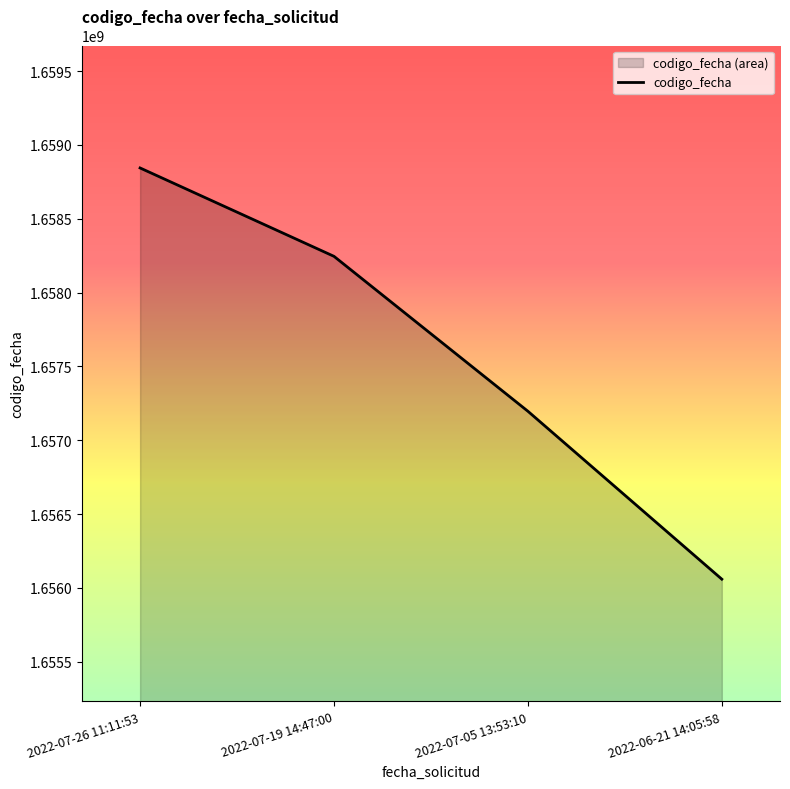

Reading left to right, what are all the values shown in this chart?

2022-07-26 11:11:53=1658843993	2022-07-19 14:47:00=1658245418	2022-07-05 13:53:10=1657196182	2022-06-21 14:05:58=1656058795